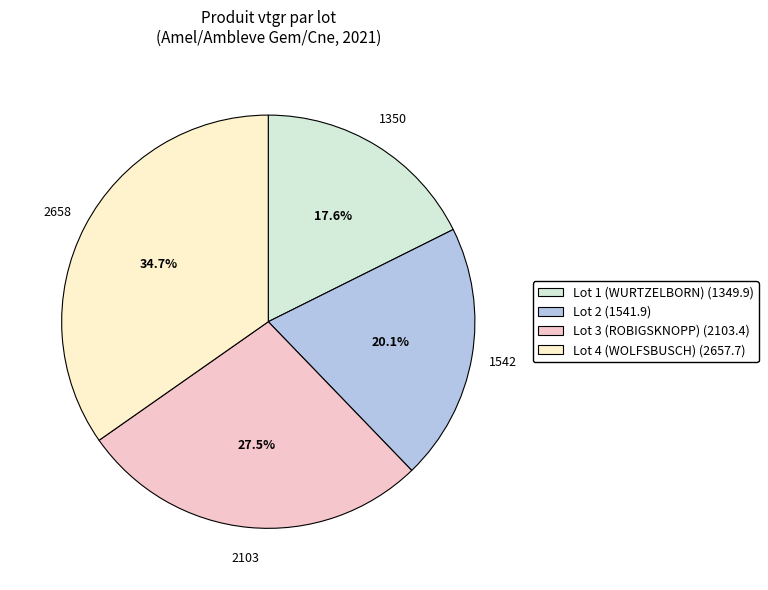

What is the smallest slice in the pie chart?

Lot 1 (WURTZELBORN)